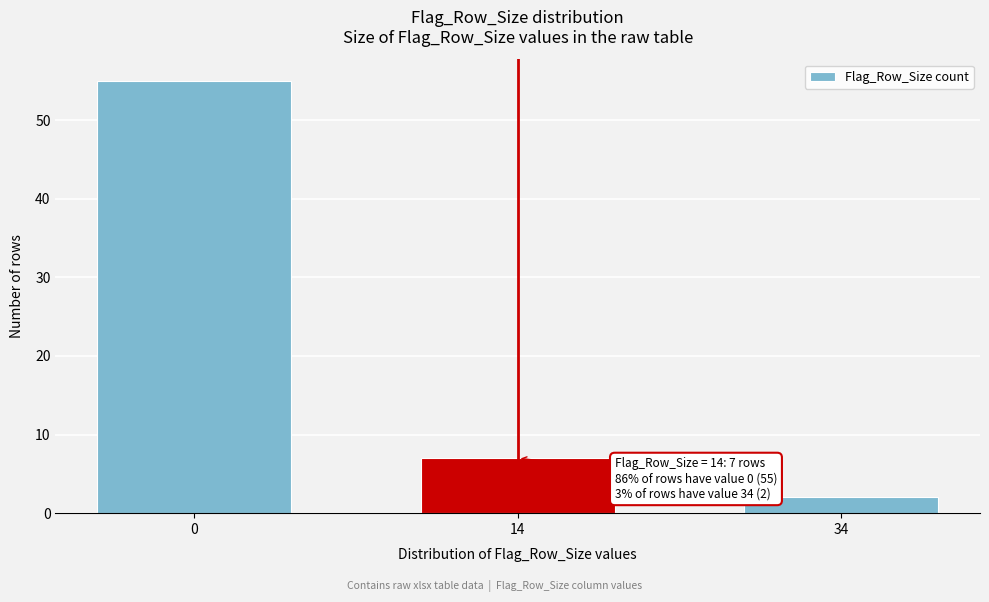

Reading right to left, transcribe all the data shown in this chart.

34=2	14=7	0=55